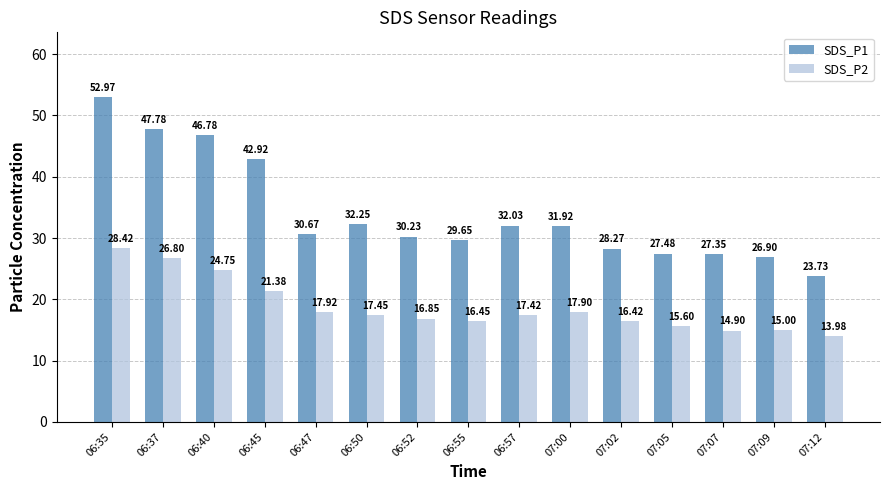

Between 06:45 and 07:02, which series saw the biggest shift?

SDS_P1